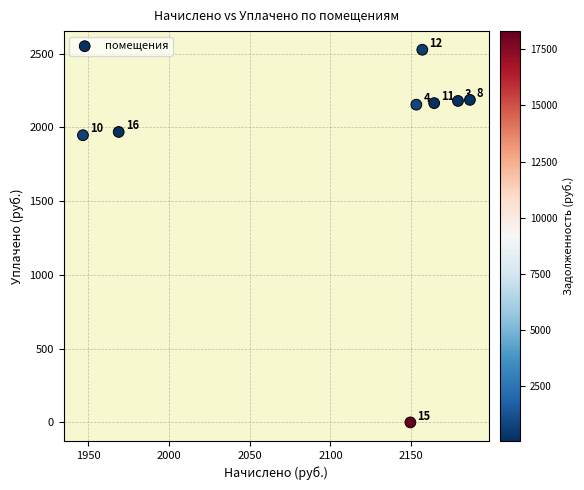

What Y value in the scatter plot is closest to 1263?

1946.7